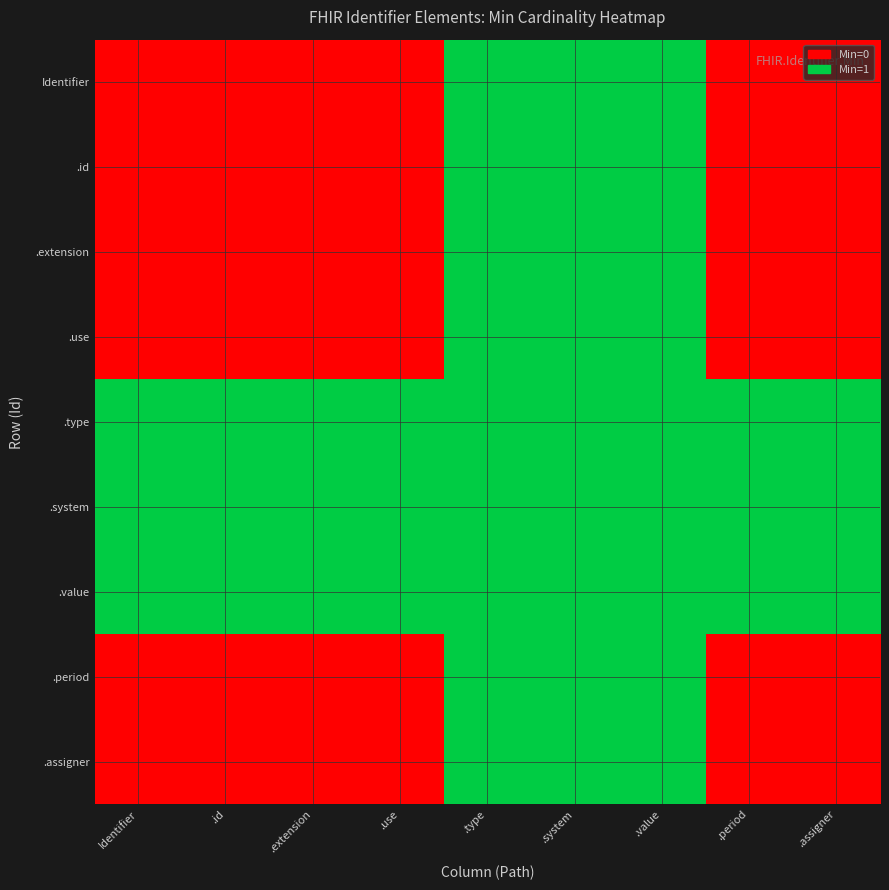

What is the maximum value shown in the chart?

1